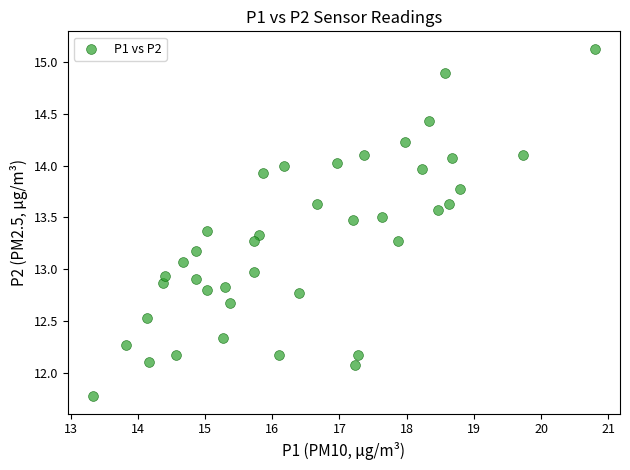

What is the range of Y values (max minus min)?

3.4